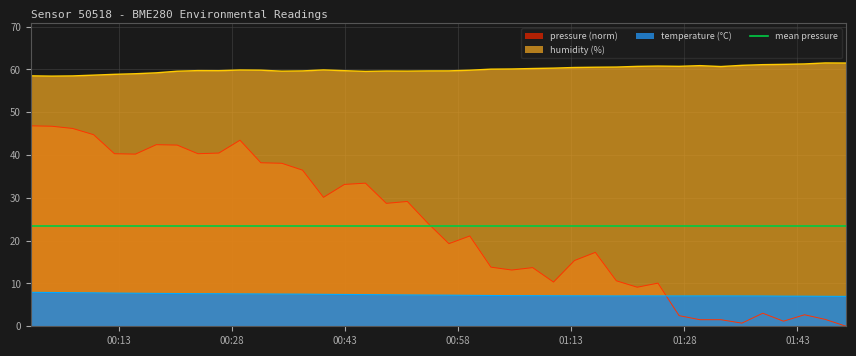

The value of temperature at 2024-03-17T00:34:37 is 7.5. True or false?

True